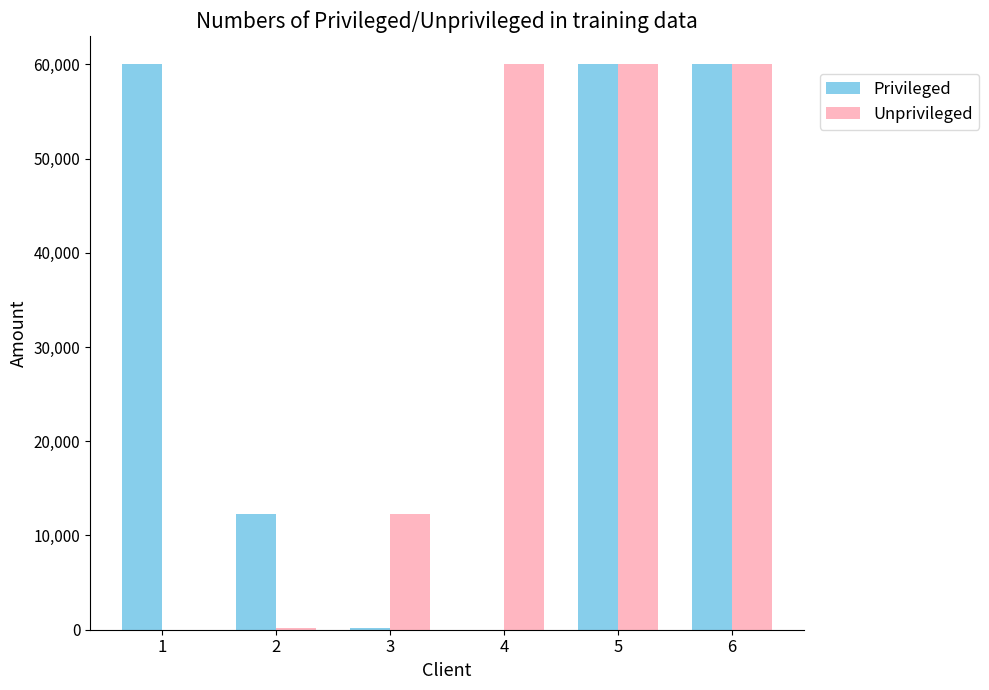

What is the maximum value for Privileged?

60001